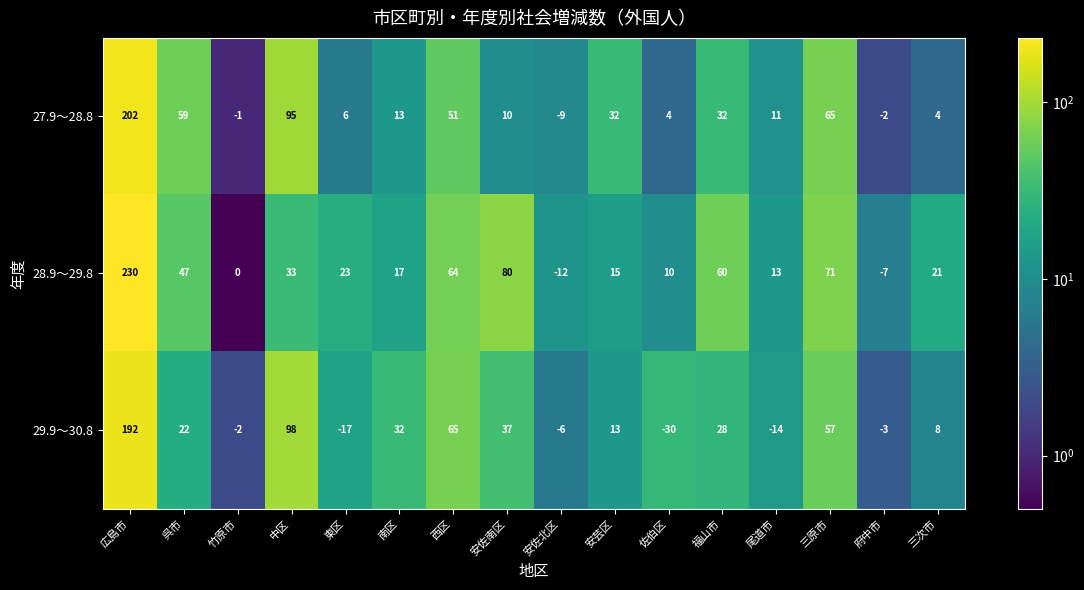

The value of 27.9～28.8 at 安佐南区 is 10. True or false?

True